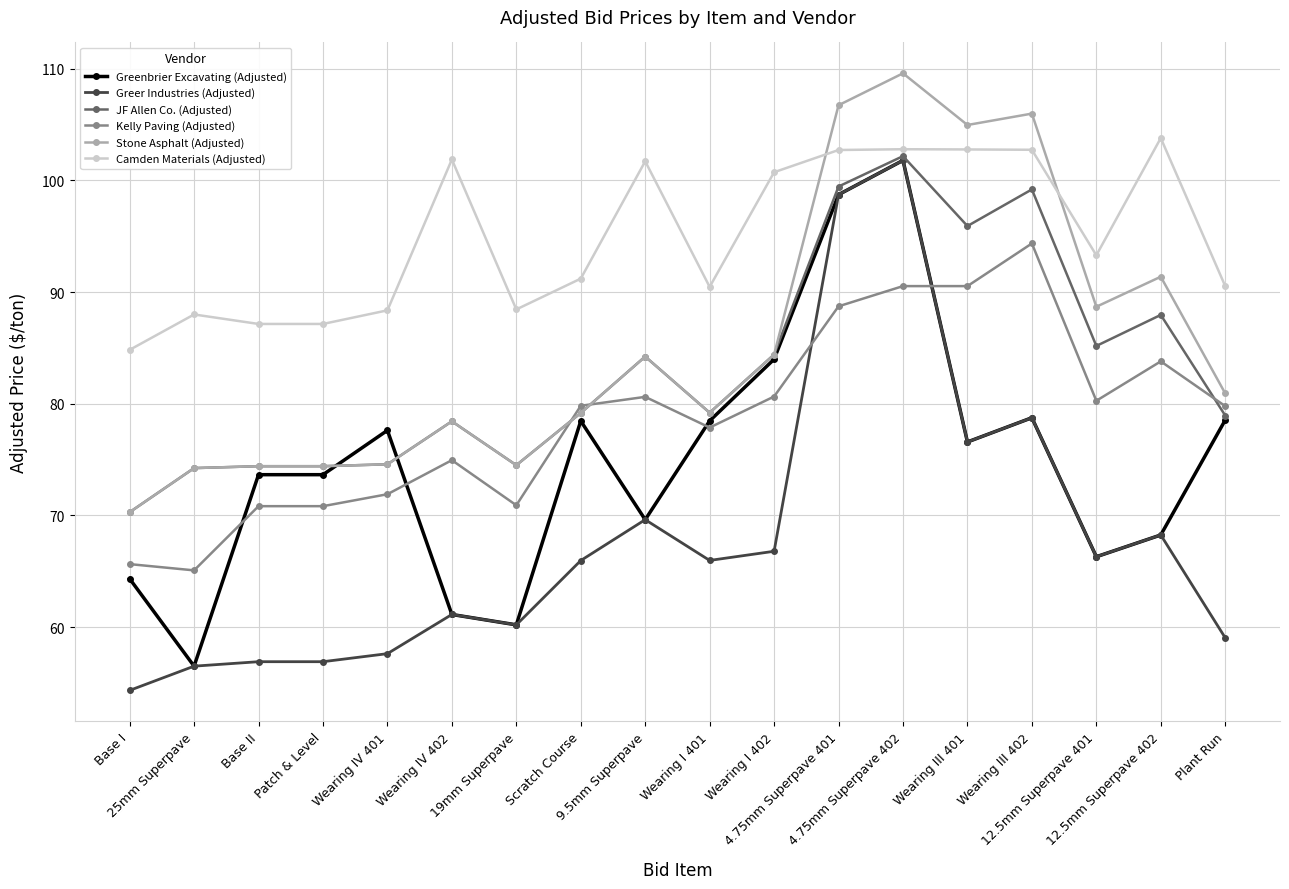

What is the label of the 6th point from the left?

Wearing IV 402